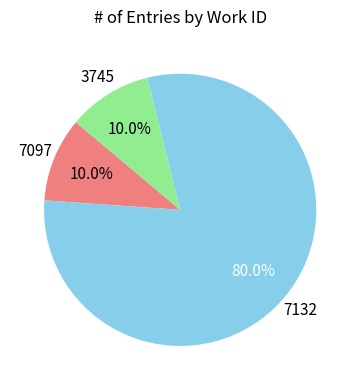

Is there any slice that represents more than half of the pie?

Yes